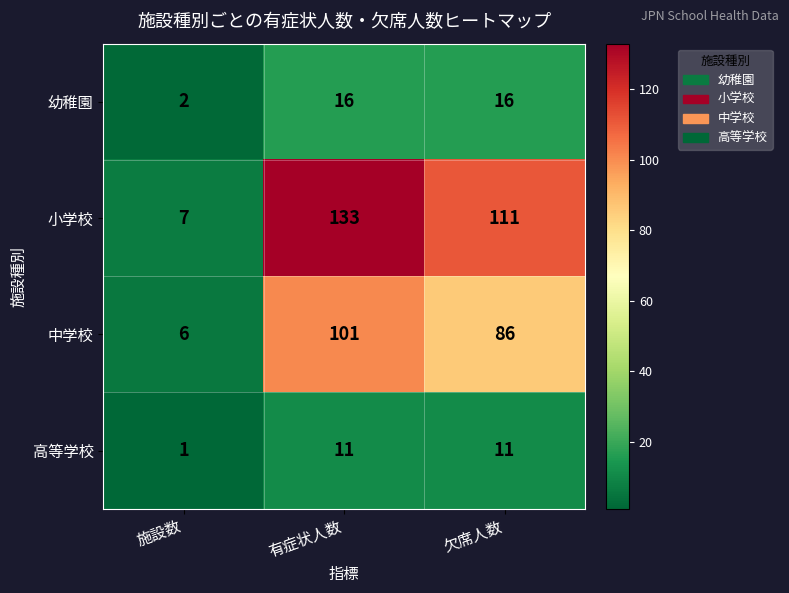

What is the total value across all series at 有症状人数?

261